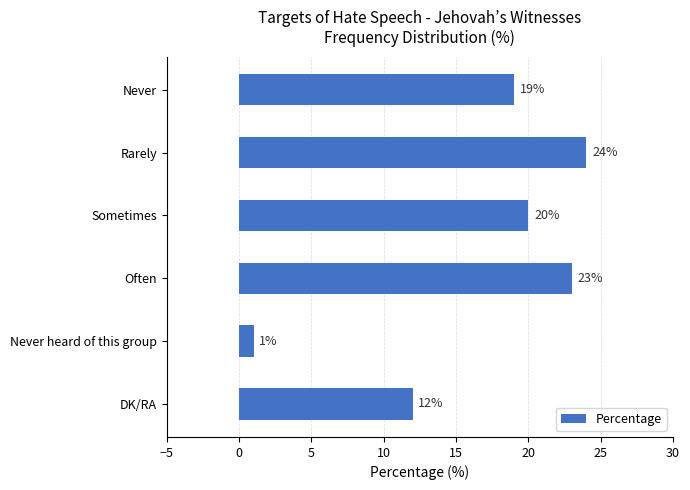

Rank the categories by value from lowest to highest.

Never heard of this group, DK/RA, Never, Sometimes, Often, Rarely